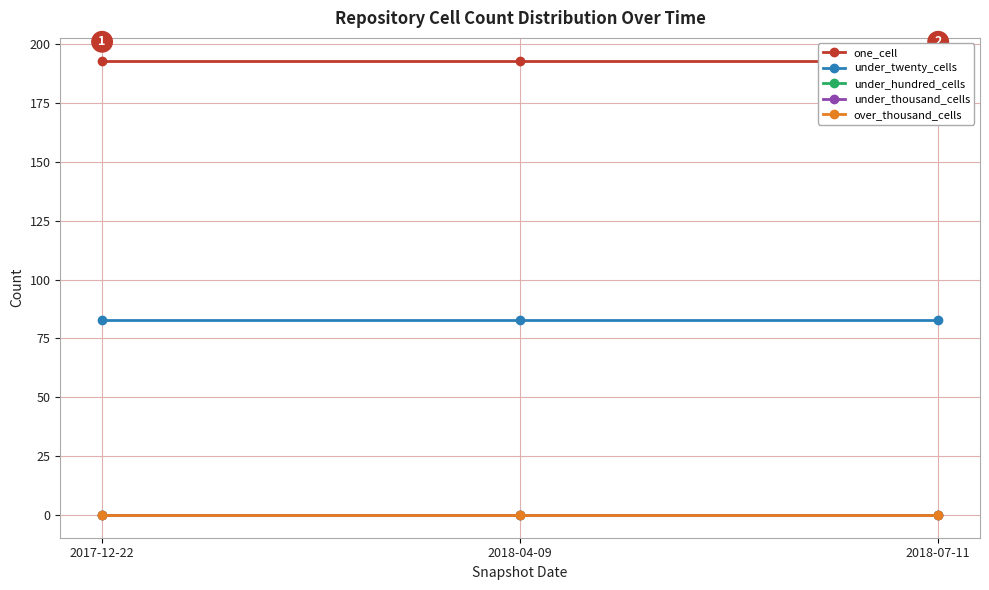

How many lines are shown in the chart?

5